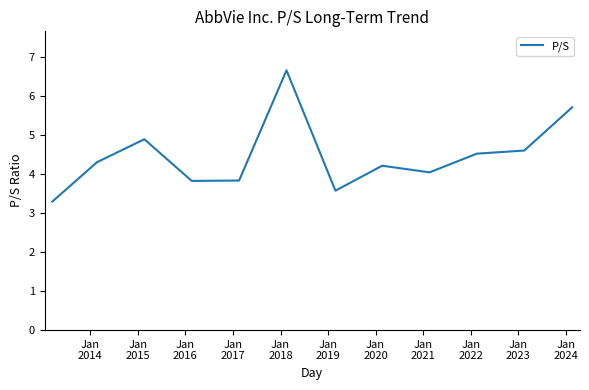

What is the difference between the maximum and minimum values?

3.4